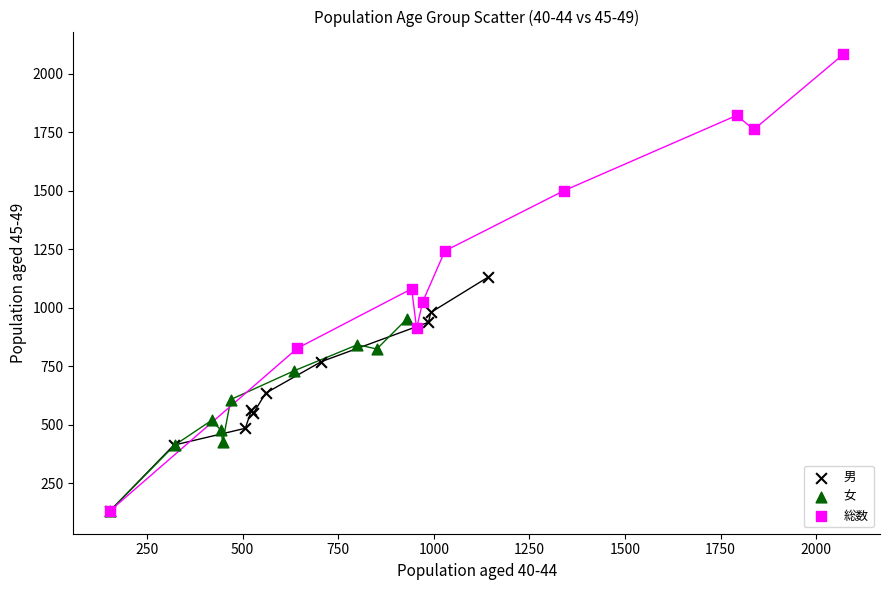

Which series has the largest Y range (max minus min)?

総数